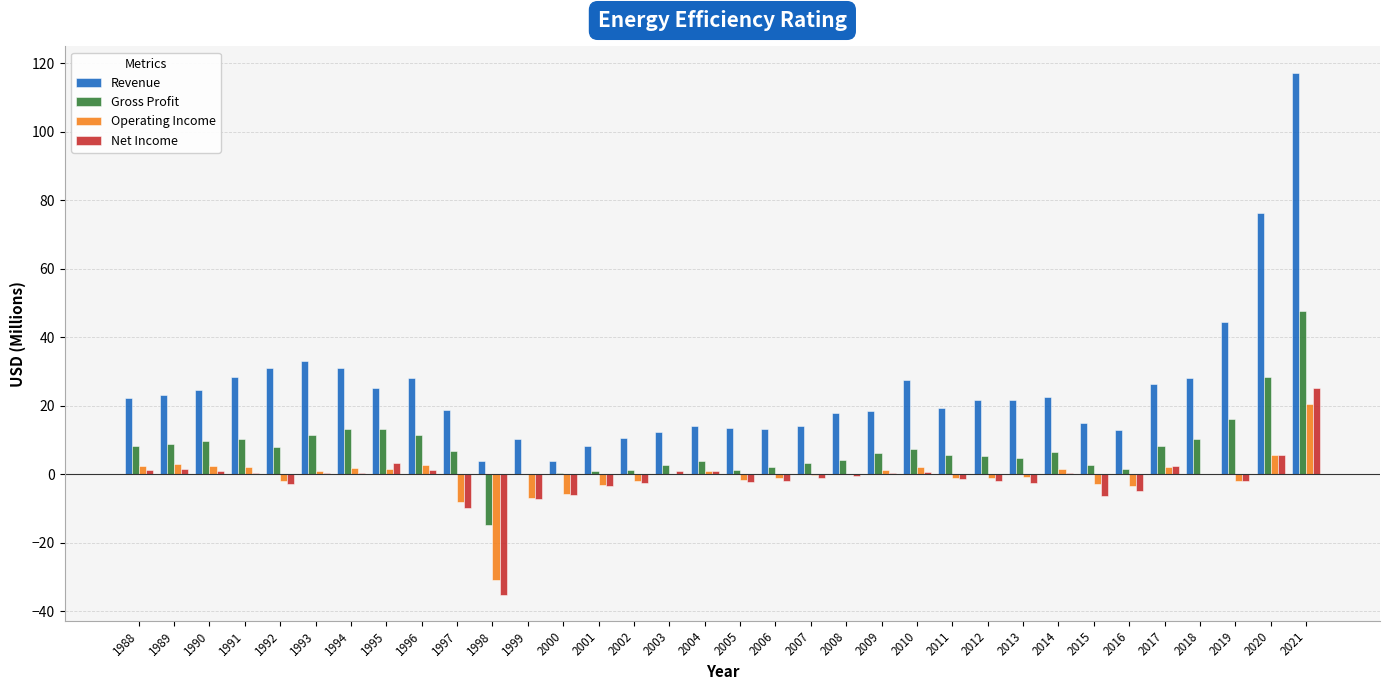

What is the sum of the Net Income values at 1992 and 2010?

-2.2